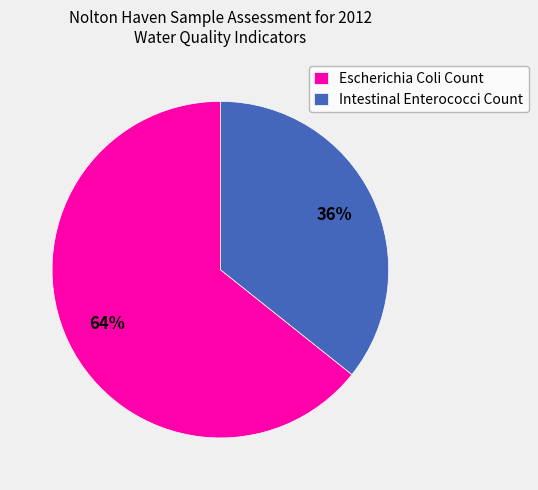

What percentage is the Intestinal Enterococci Count slice, to the nearest percent?

36%